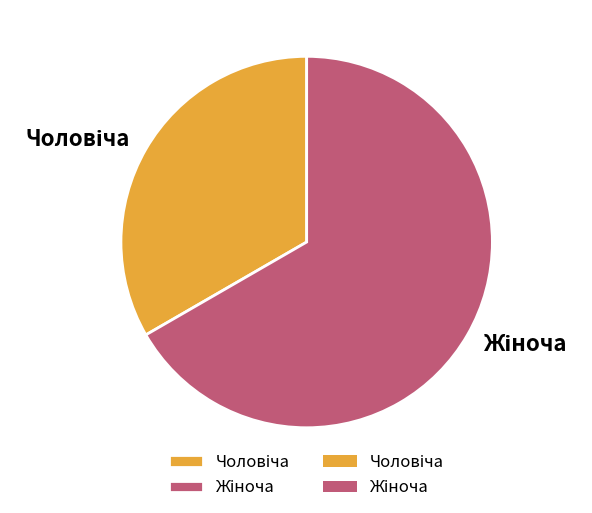

Is there a majority slice in this chart?

Yes